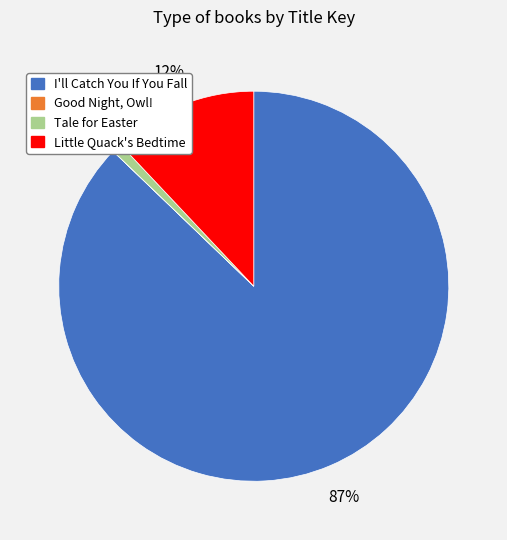

Is the sum of Little Quack's Bedtime and Tale for Easter greater than half?

No